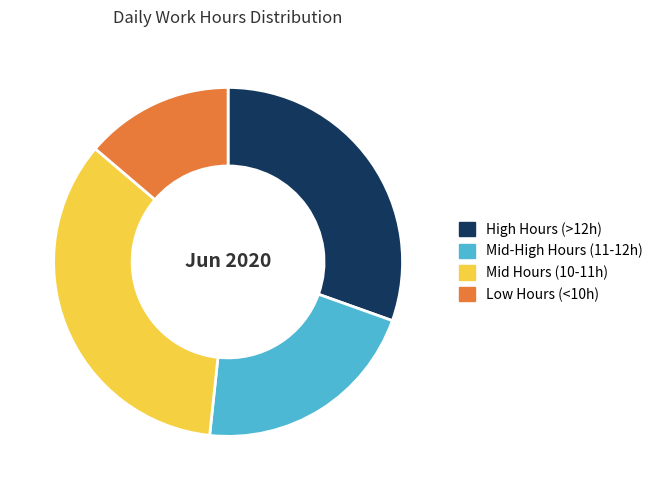

Which slice is the smallest?

Low Hours (<10h)